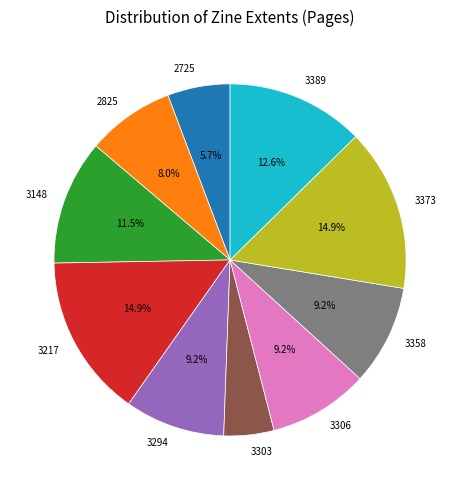

Is there a majority slice in this chart?

No